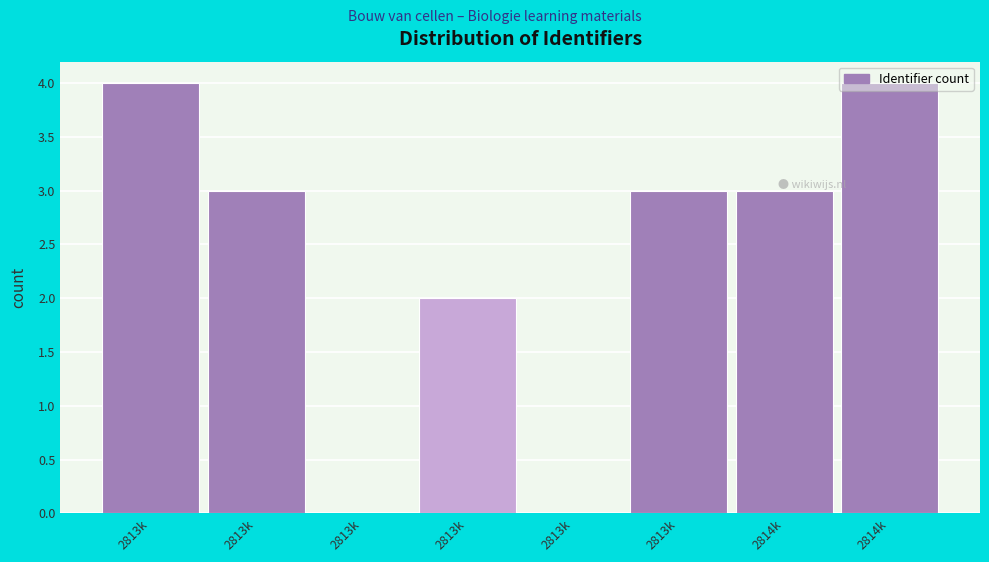

Count the number of data series in this chart.

1